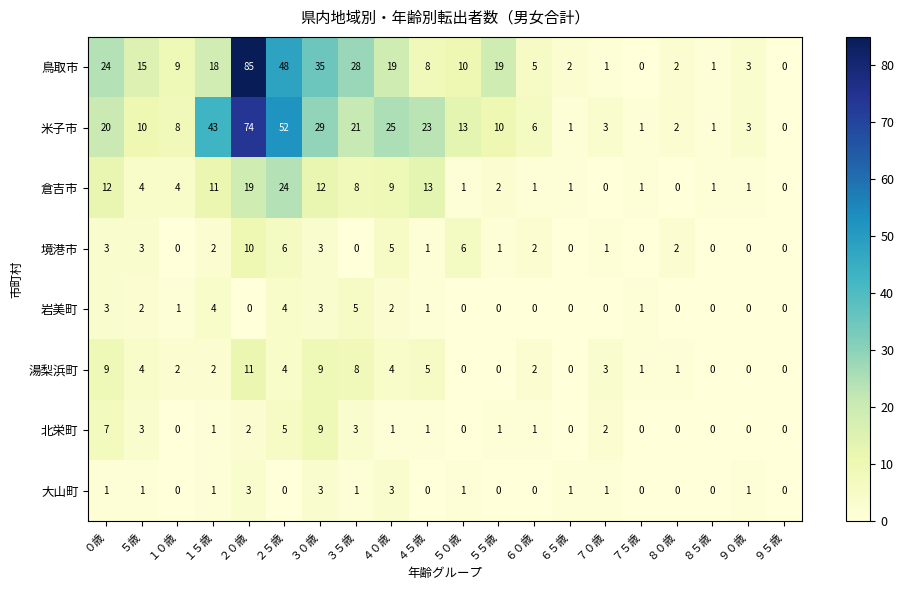

True or false: 米子市 has a value of 33 at ４５歳.

False